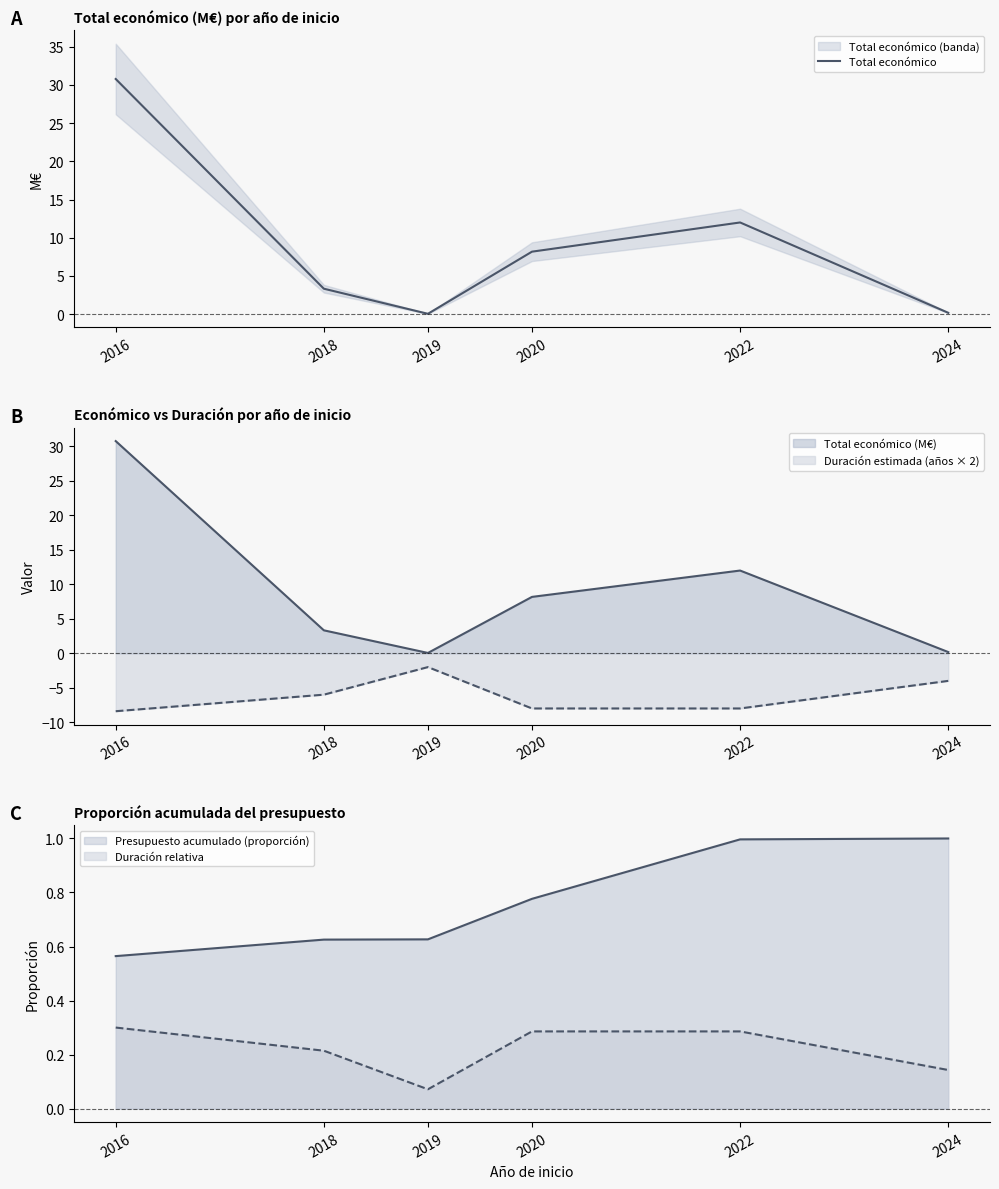

Rank the categories by value from highest to lowest.

2016, 2022, 2020, 2018, 2024, 2019